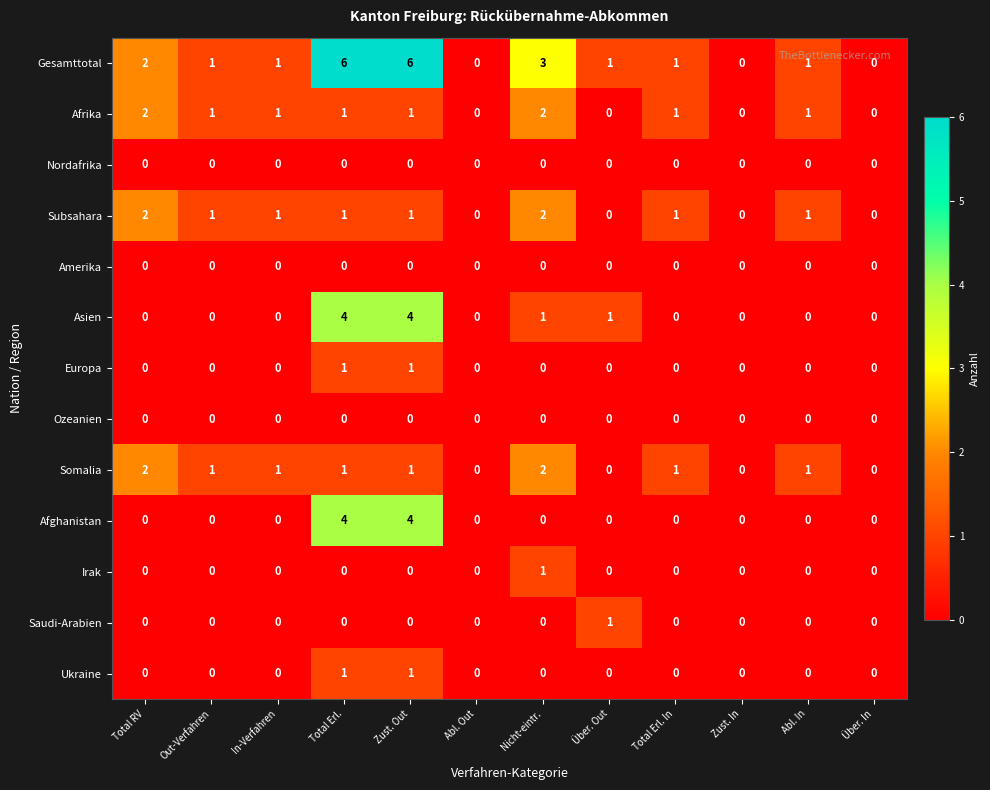

What is the sum of all Afrika values?

10